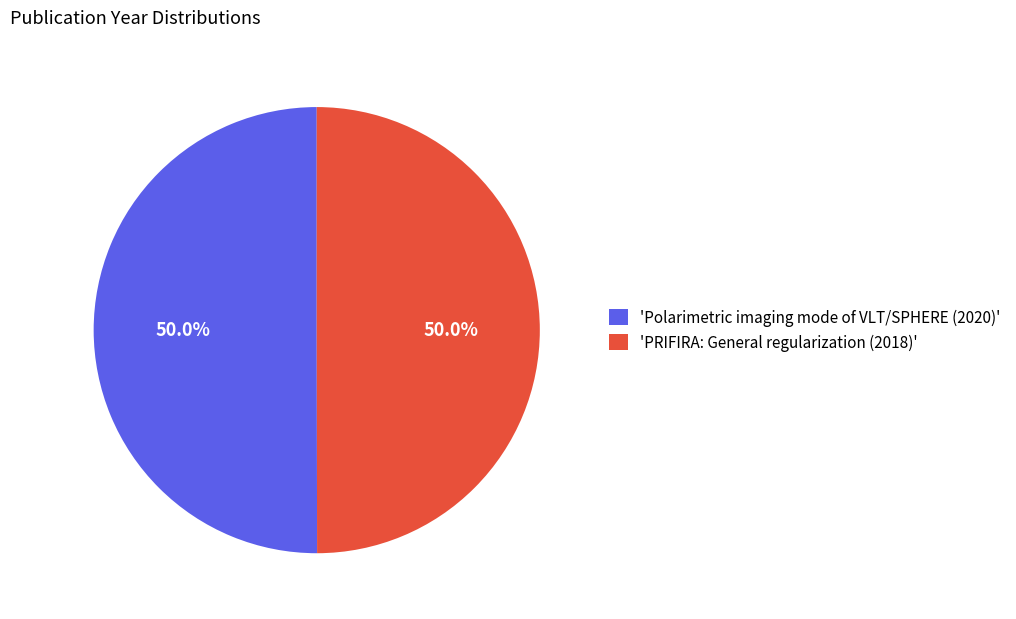

To the nearest percent, what is the average slice percentage?

50%